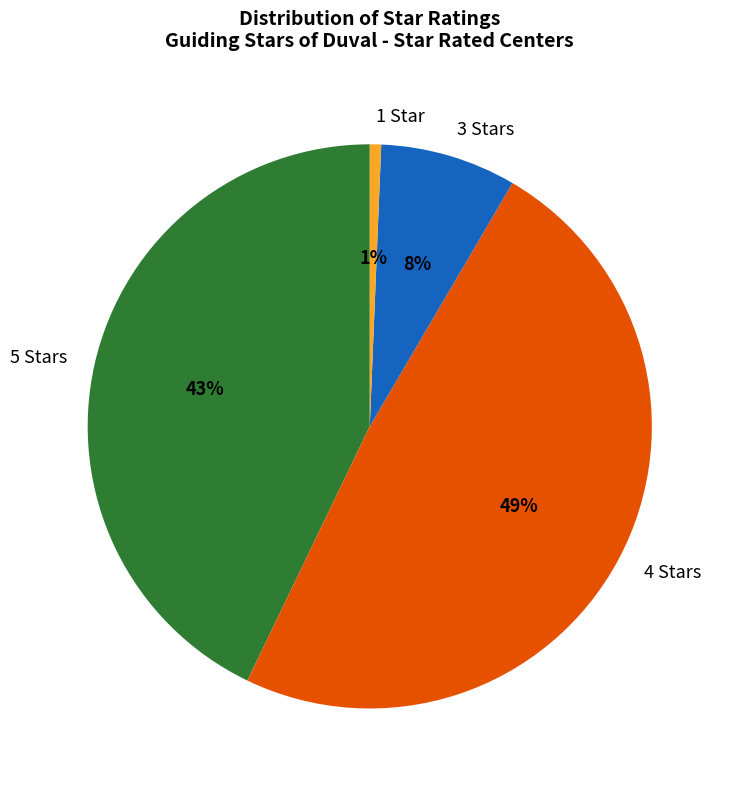

Which slice is the smallest?

1 Star